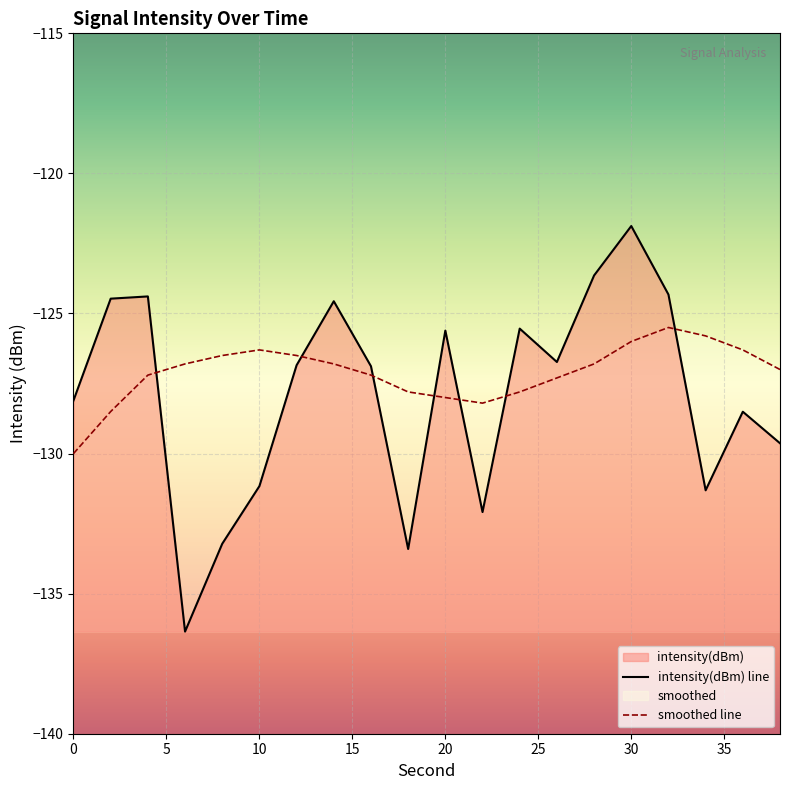

What is the minimum value shown in the chart?

-136.4